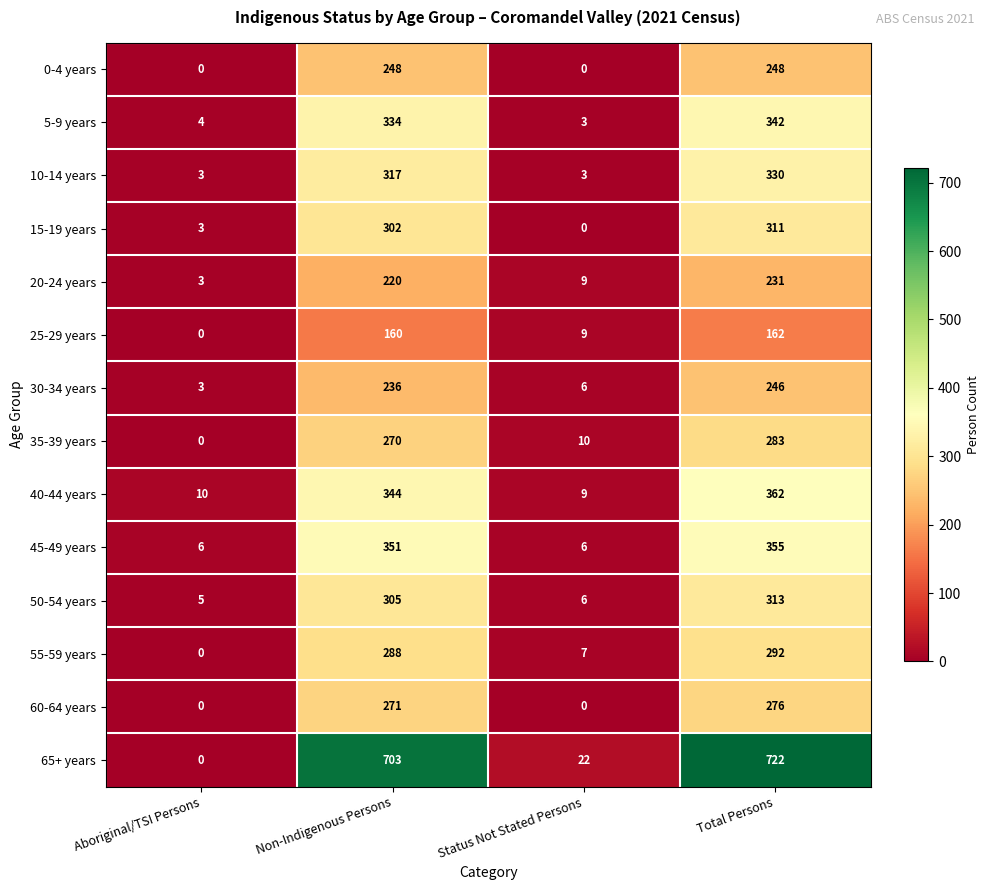

What is the average value of the 0-4 years series?

124